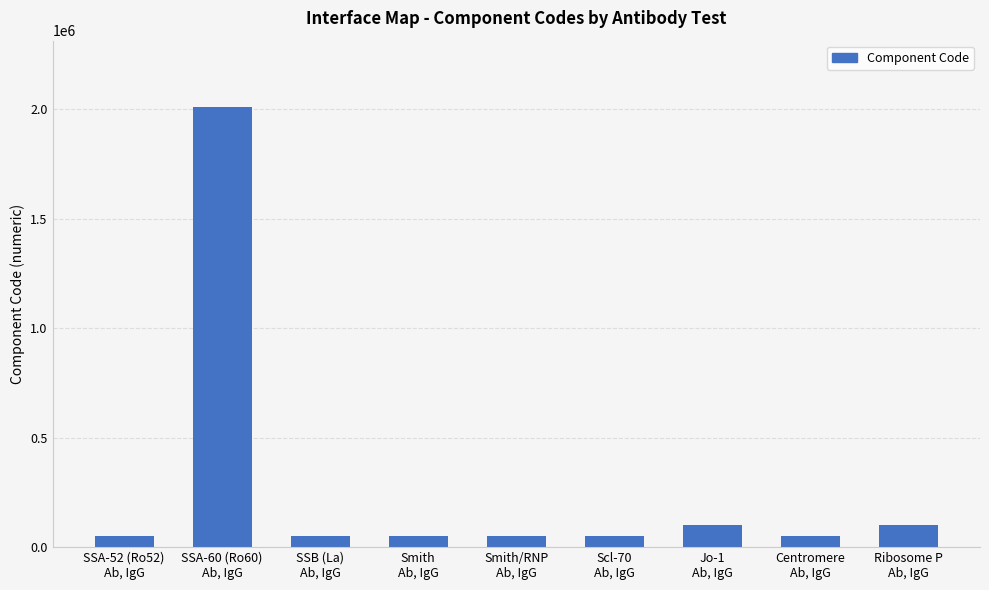

What is the change in value from SSA-52 (Ro52)
Ab, IgG to Ribosome P
Ab, IgG?

+48558